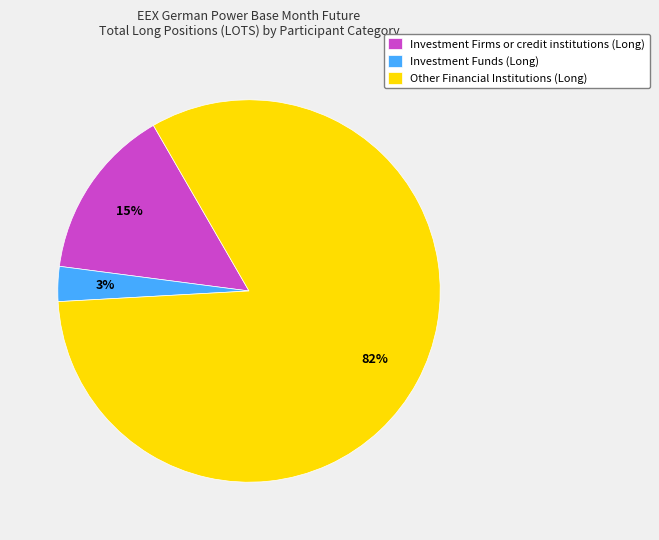

True or false: Other Financial Institutions (Long) accounts for 82% of the total.

True